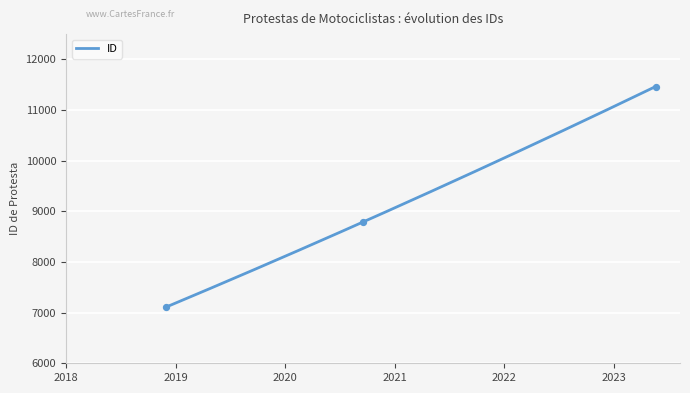

What is the change in value from 2020-09-15 to 2023-05-18?

+2675